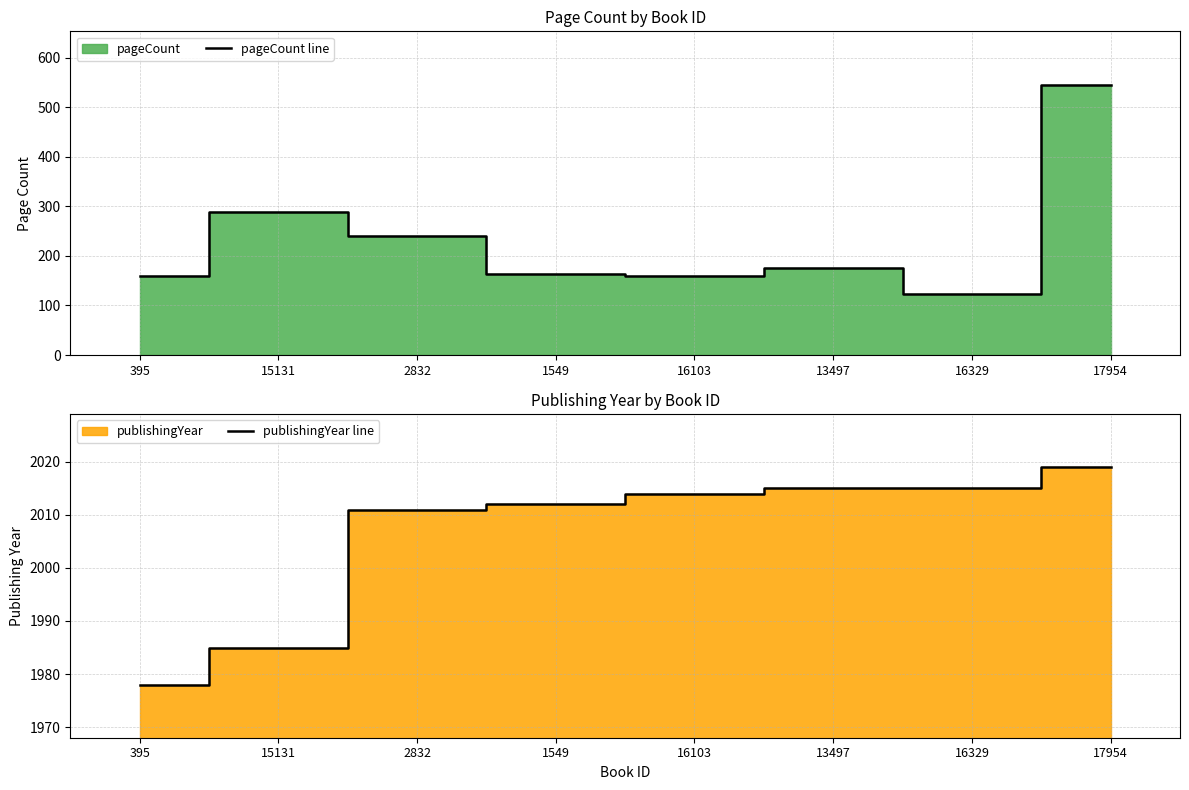

True or false: pageCount line and publishingYear line cross at least once.

False